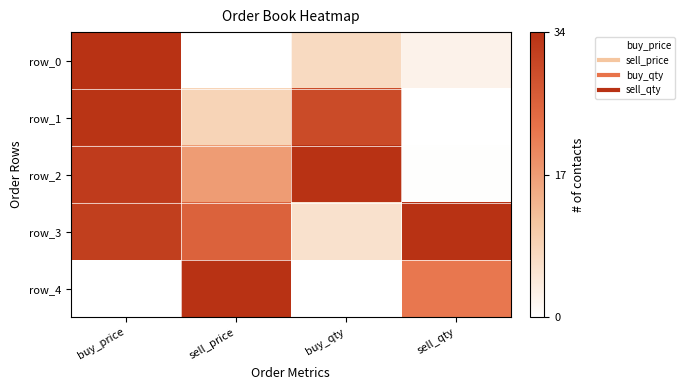

What is the maximum value shown in the chart?

34.0